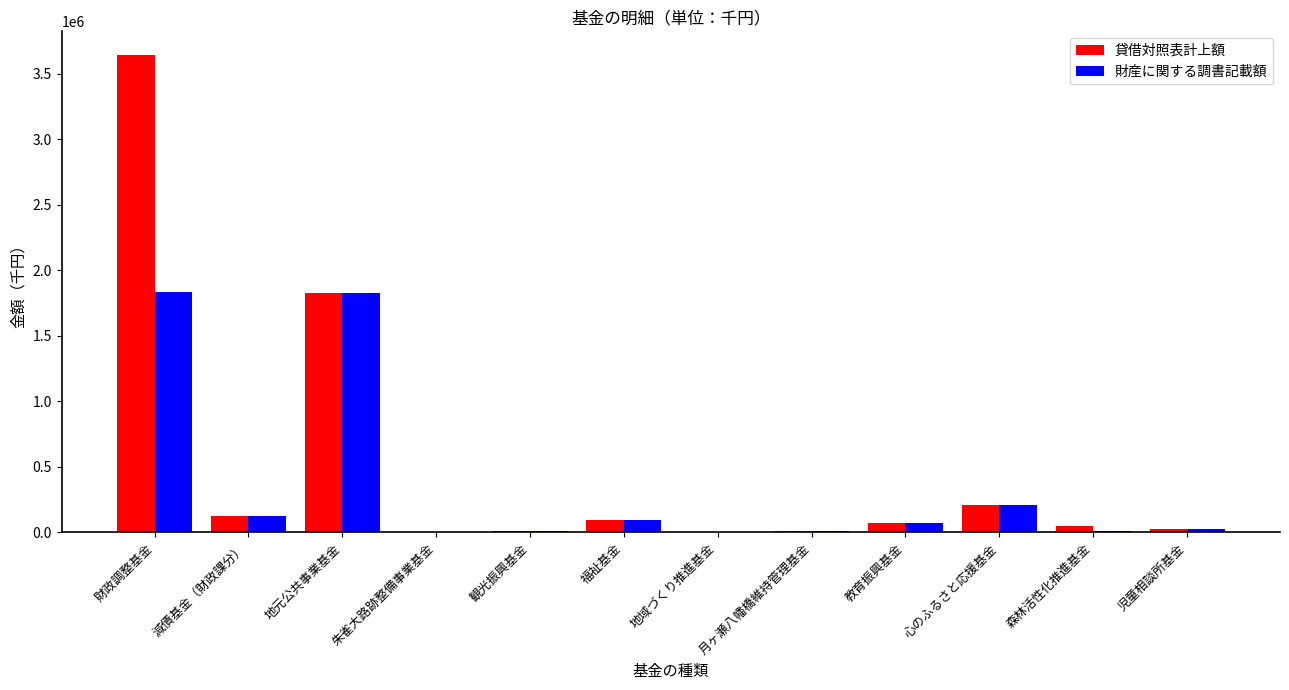

What is the sum of all 貸借対照表計上額 values?

6064592